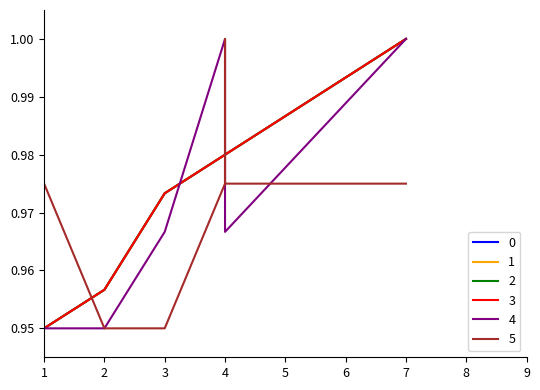

At which label is event_relative_score closest to 0?

1